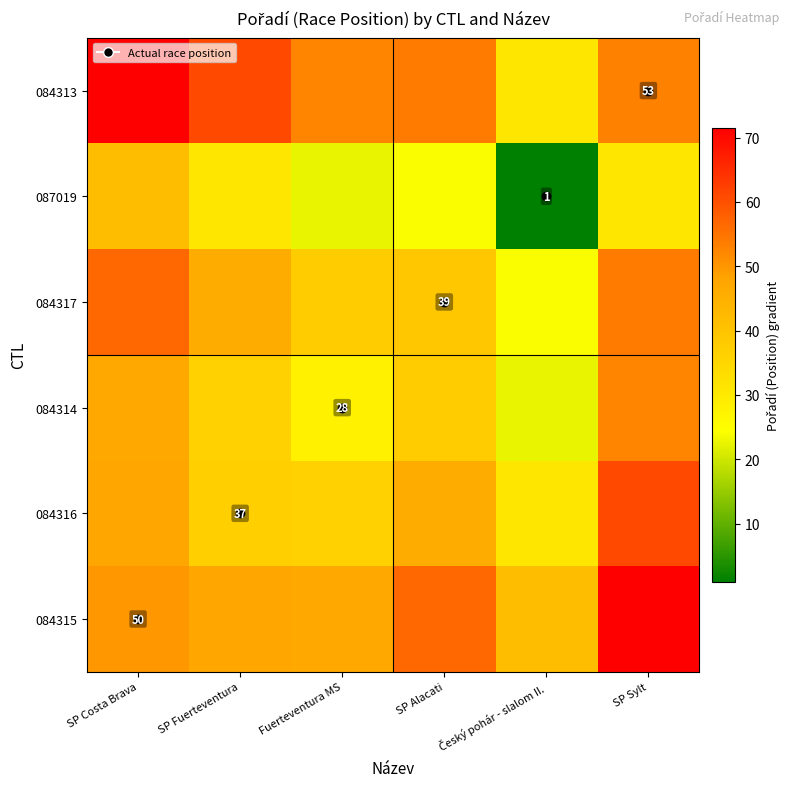

The value of 084314 at Fuerteventura MS is 36.4. True or false?

False